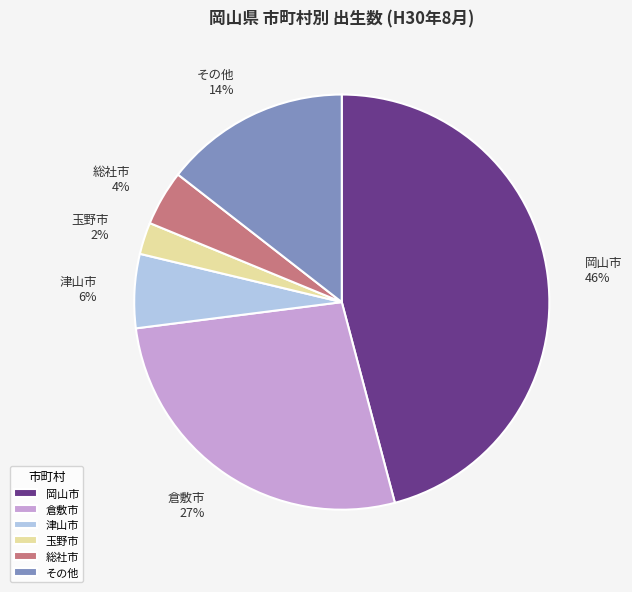

To the nearest percent, what portion does 倉敷市 represent?

27%